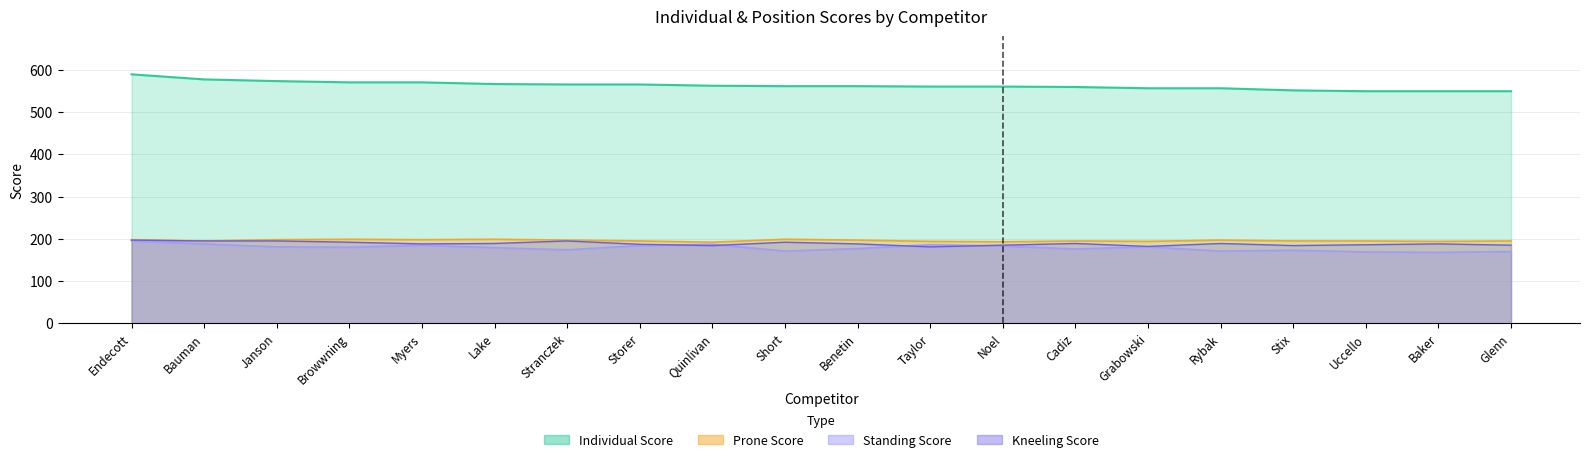

What is the difference between the Kneeling Score values at Benetin and Noel?

3